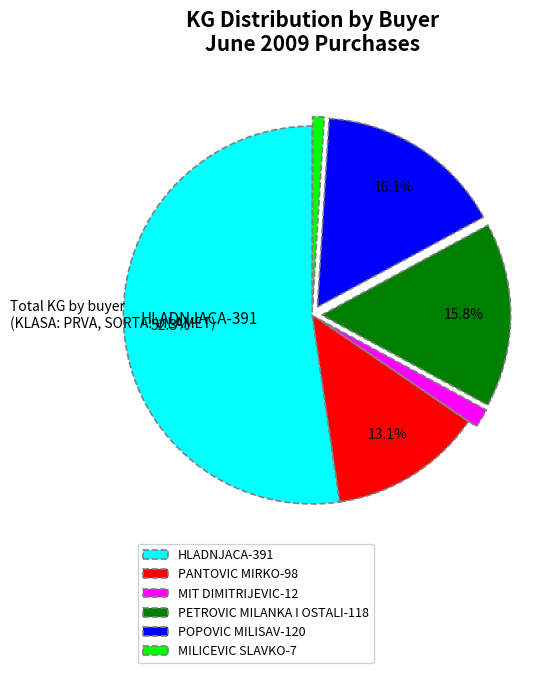

Is there any slice that represents more than half of the pie?

Yes